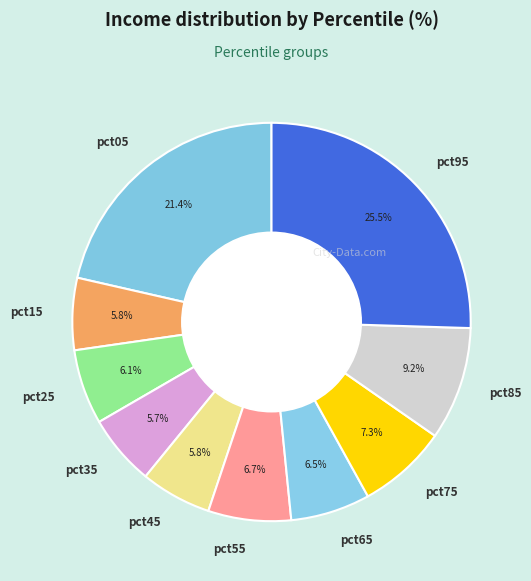

What is the largest slice in the pie chart?

pct95